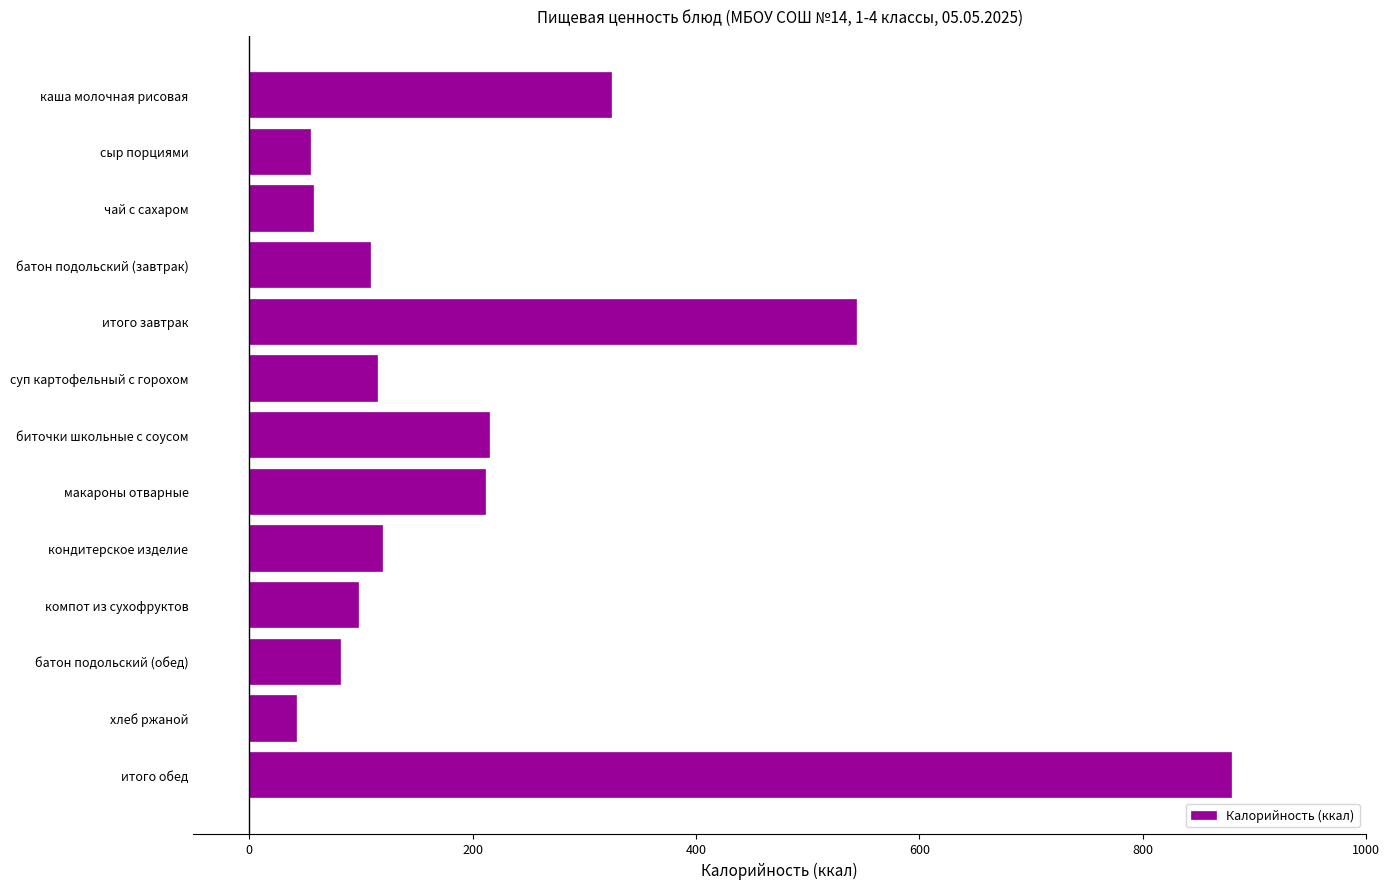

Which has a higher value, компот из сухофруктов or каша молочная рисовая?

каша молочная рисовая